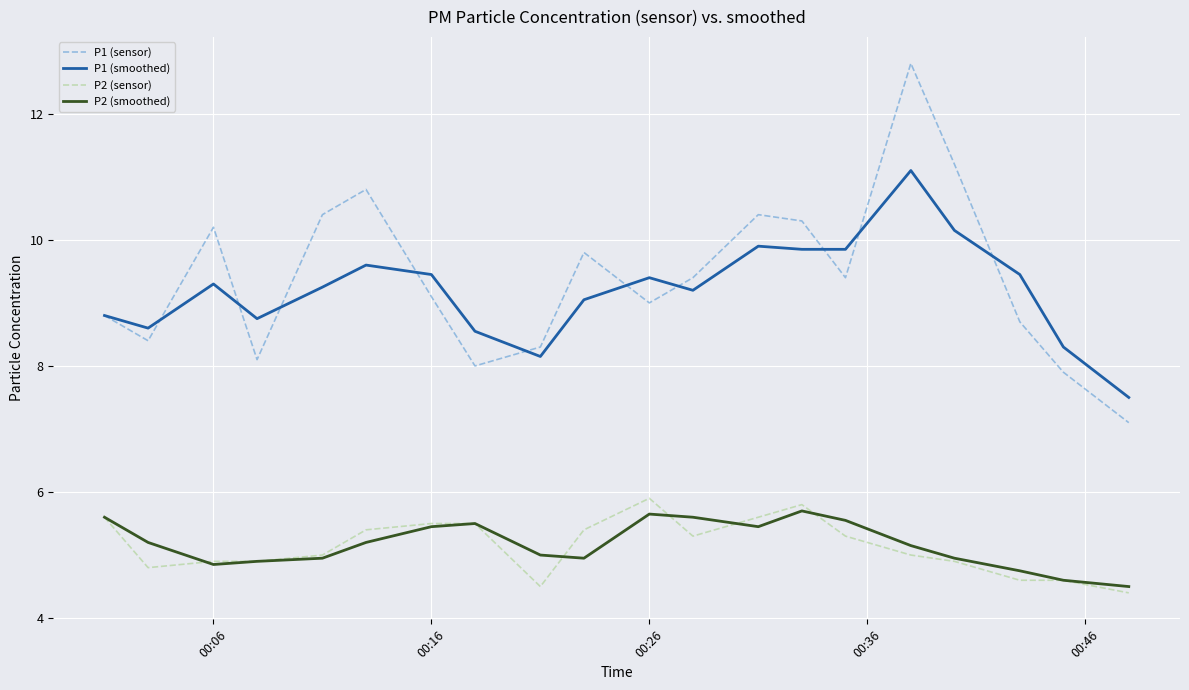

What is the smallest value displayed?

4.4